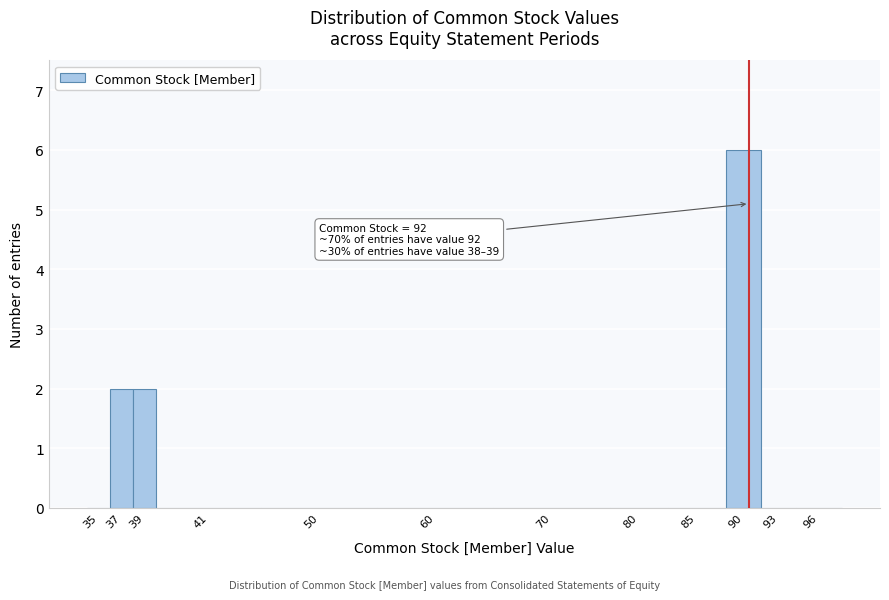

Reading left to right, what are all the values shown in this chart?

35=0	37=2	39=2	41=0	50=0	60=0	70=0	80=0	85=0	90=6	93=0	96=0